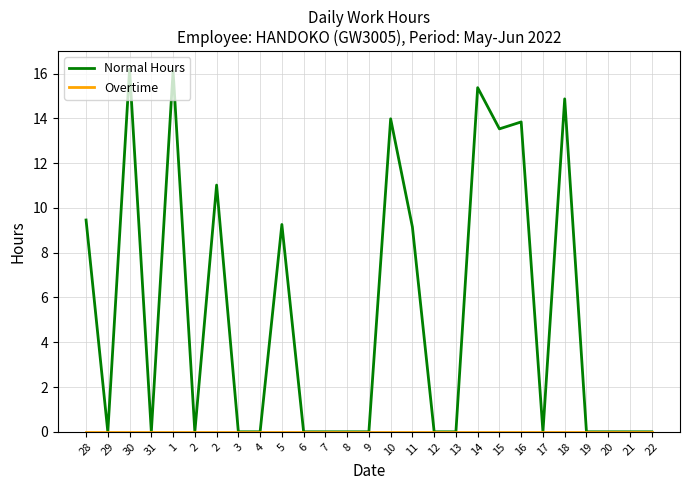

Where is Overtime nearest to the value 0?

28